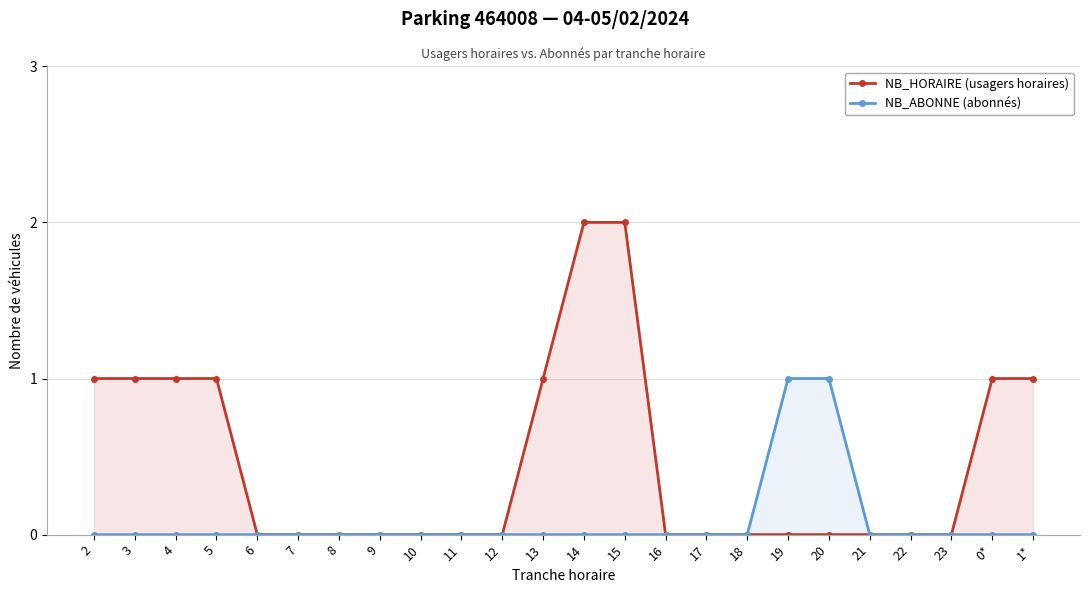

Between 18 and 7, which is larger?

18